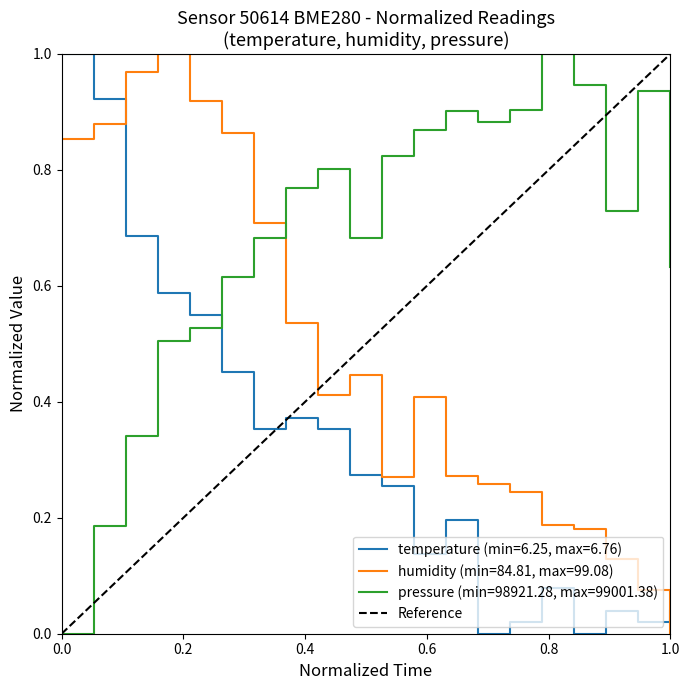

Is it true that the value at 0.0 is 0?

False